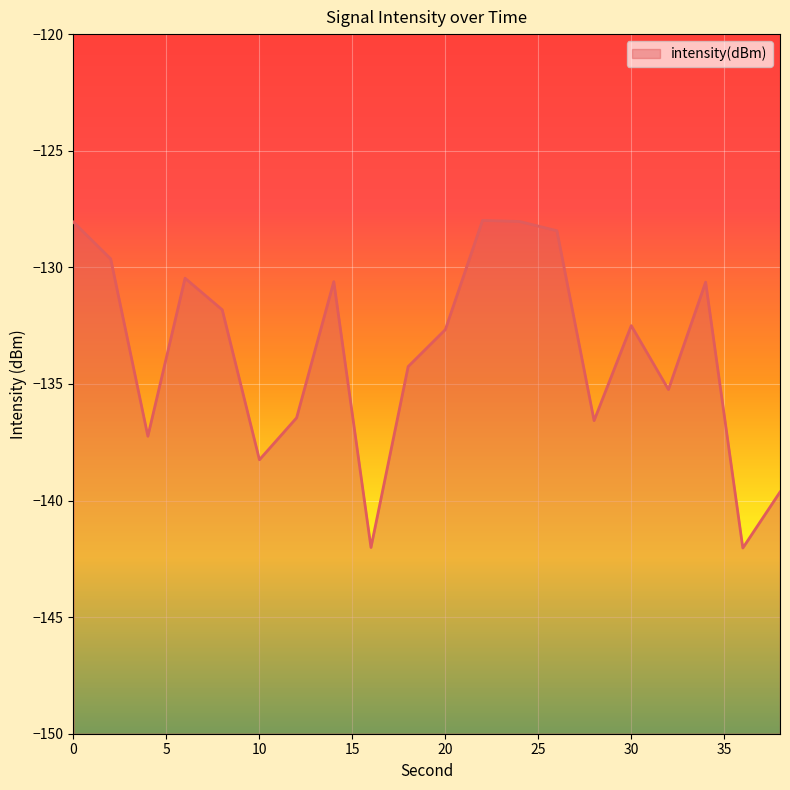

The value at 26 is -128.4. True or false?

True